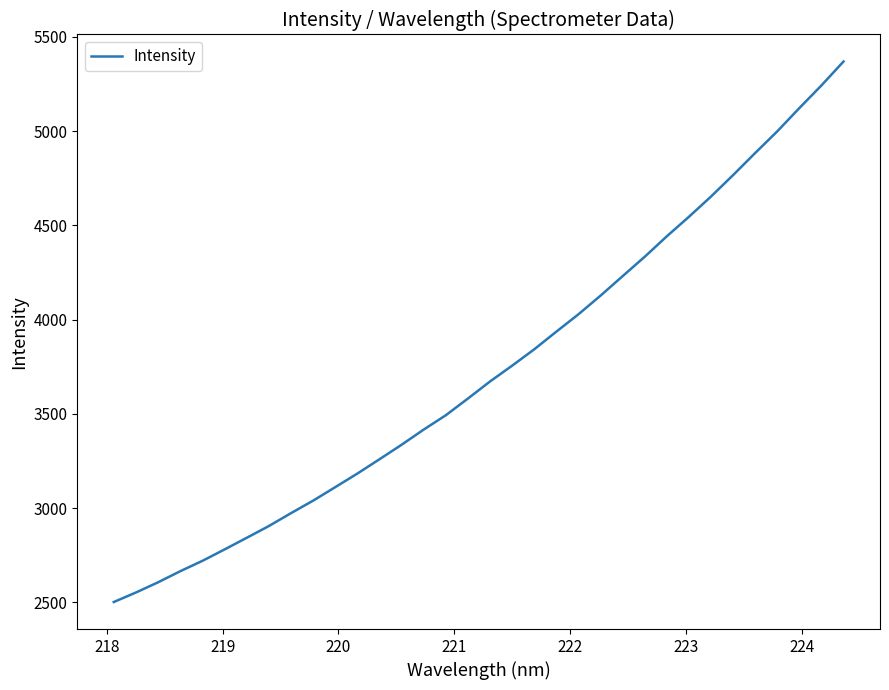

What is the difference between the maximum and minimum values?

2868.0